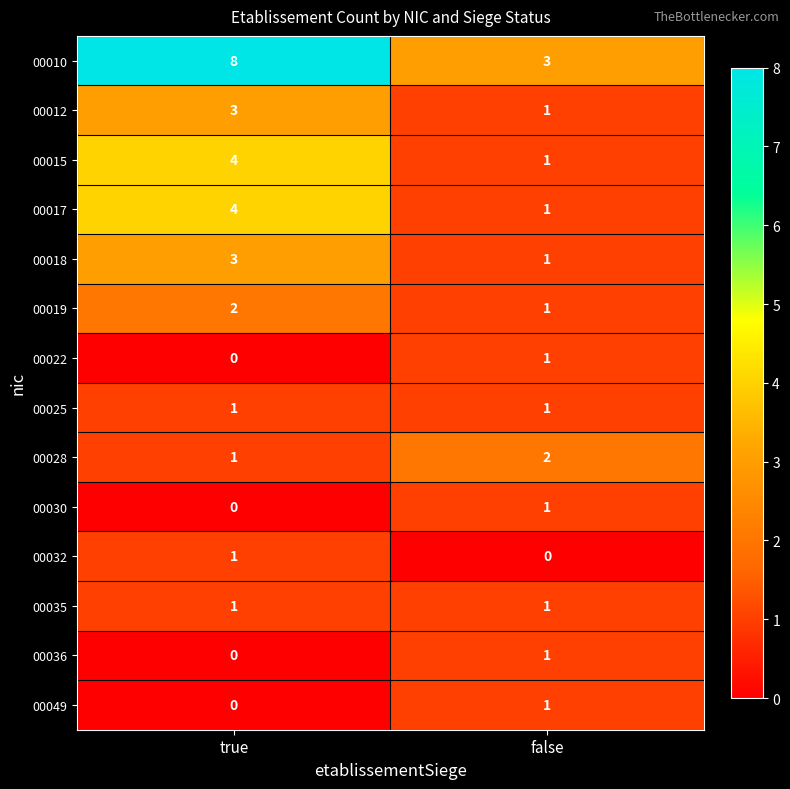

Reading left to right, what are all the values shown in this chart?

00010: 8	3
00012: 3	1
00015: 4	1
00017: 4	1
00018: 3	1
00019: 2	1
00022: 0	1
00025: 1	1
00028: 1	2
00030: 0	1
00032: 1	0
00035: 1	1
00036: 0	1
00049: 0	1